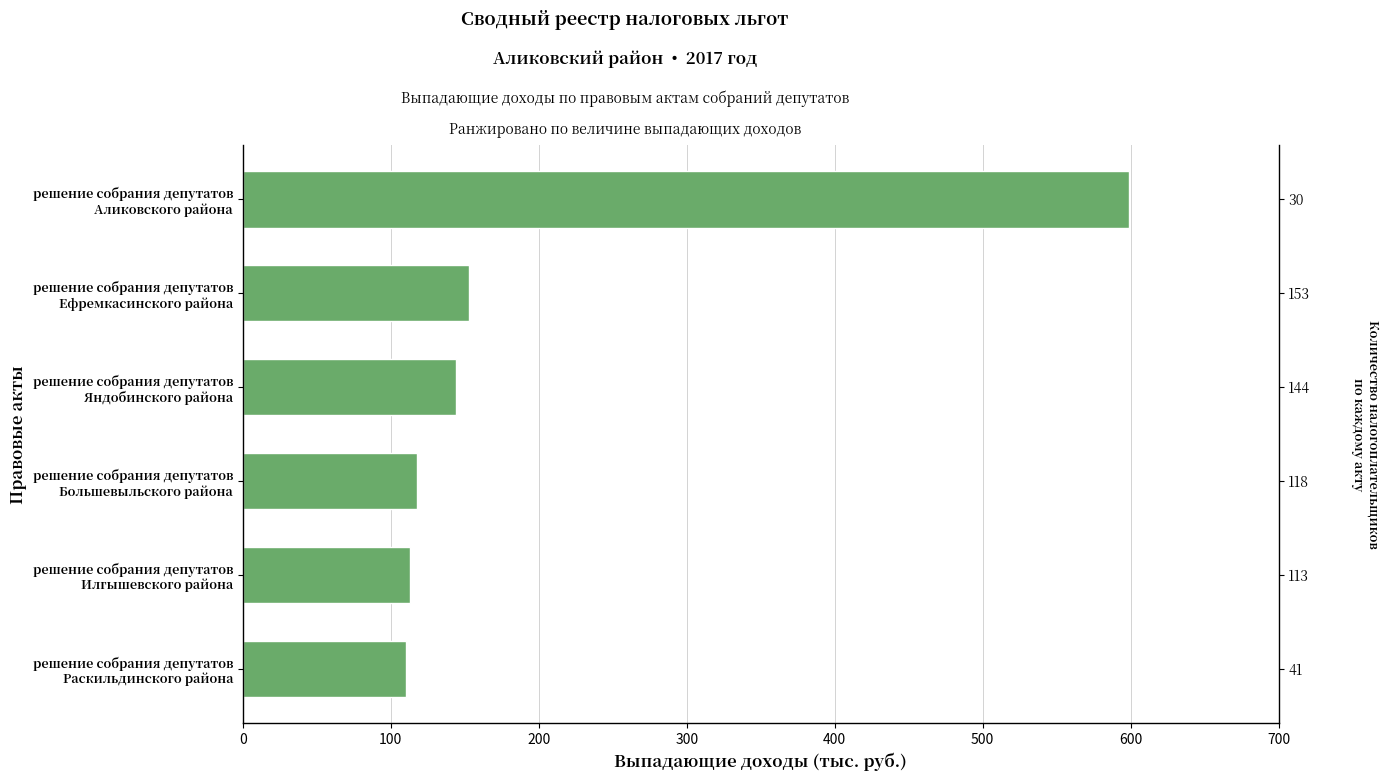

Reading left to right, list all the values displayed in this chart.

110	113	118	144	153	599